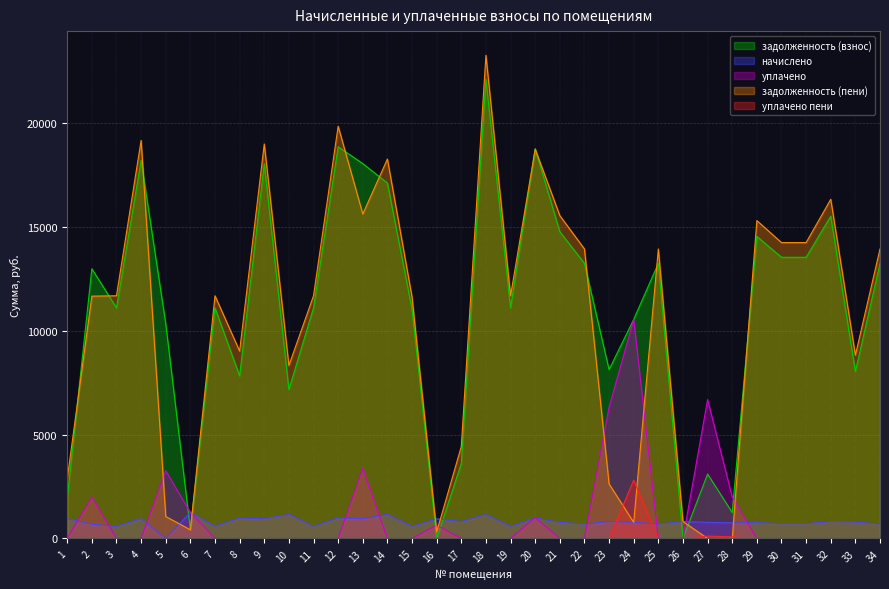

True or false: уплачено has a value of 0.0 at 26.

True